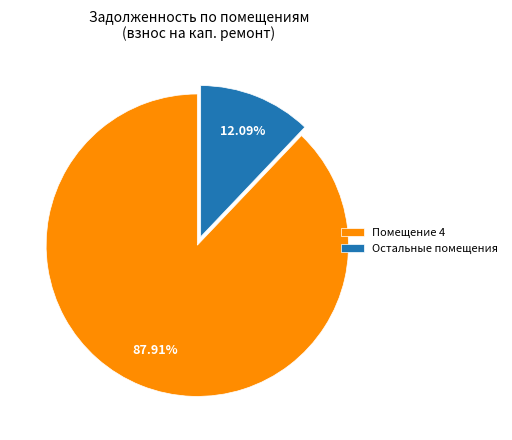

Rank the categories by value from lowest to highest.

Остальные помещения, Помещение 4